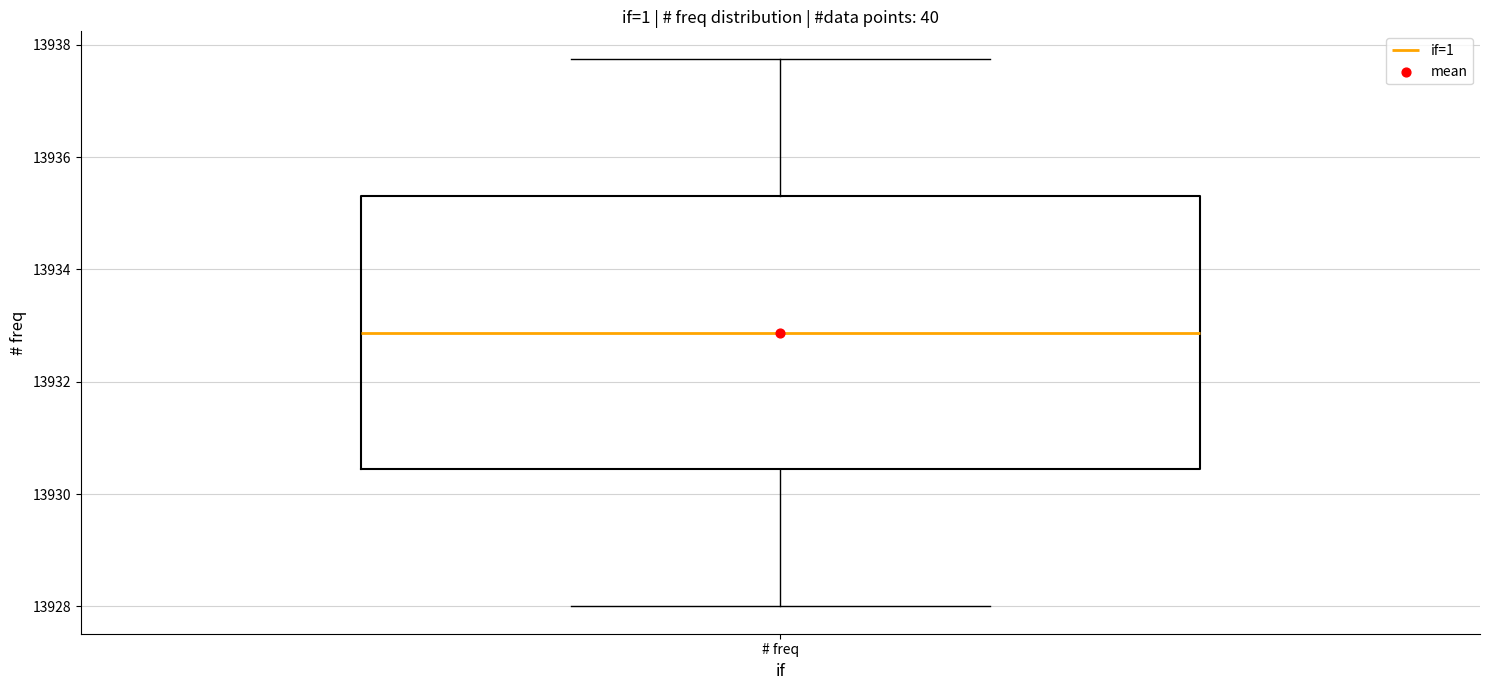

Transcribe this box plot: give where the median line is, the range the box spans, and where the two whiskers end, as read against the y-axis. The values are not printed on the chart, so give them approximately, as read against the axis.

median 13932.8, box 13930.4 to 13935.4, whiskers 13928.0 to 13937.8